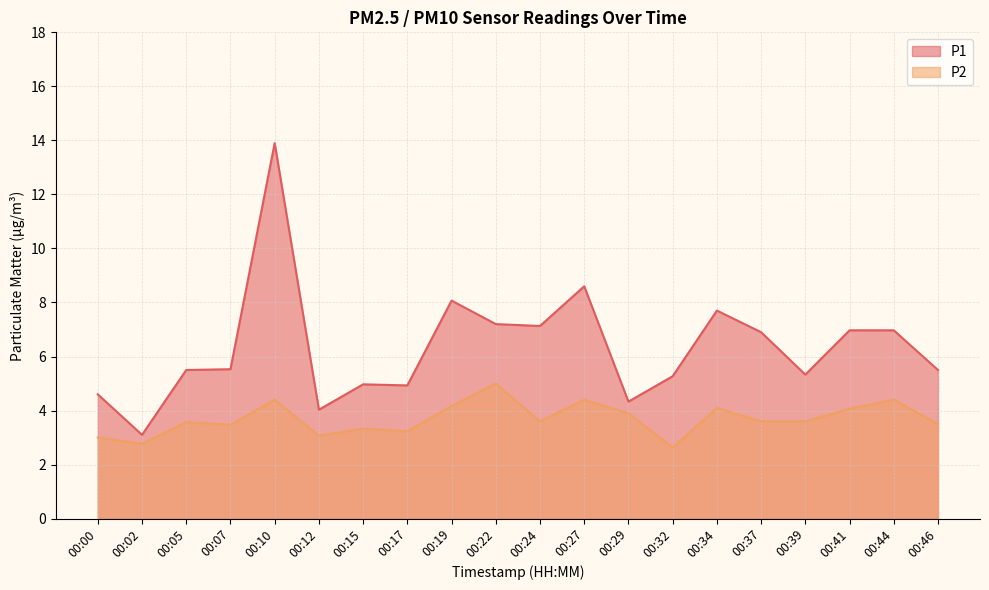

Count the number of categories in the chart.

20